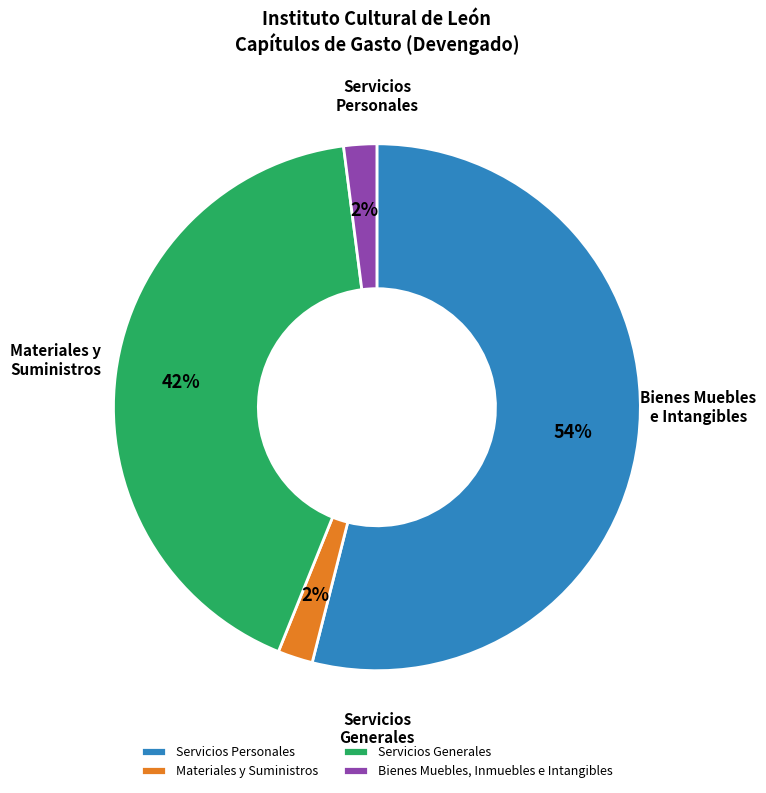

Is the sum of Servicios Generales and Servicios Personales greater than half?

Yes